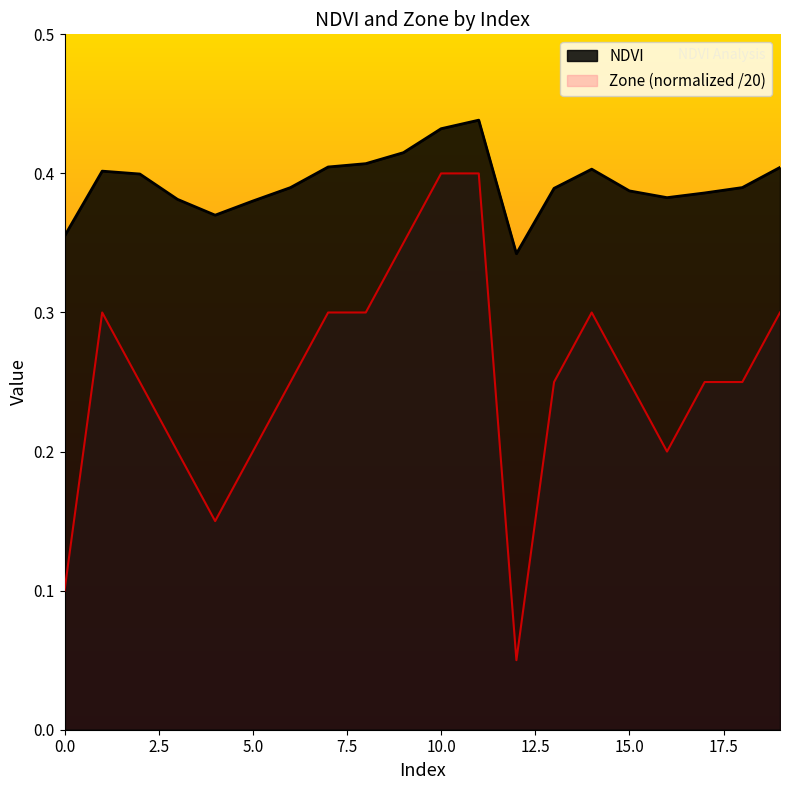

How many interior local peaks does the NDVI series have?

3